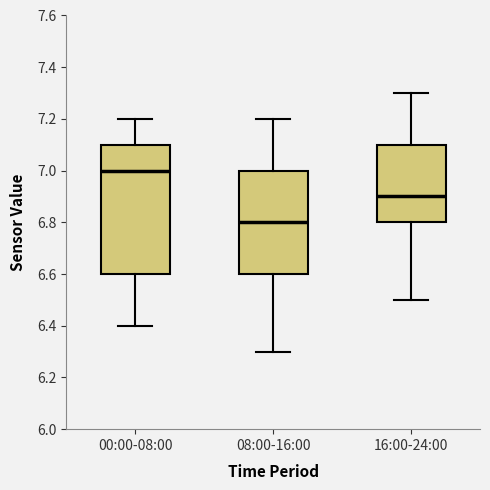

Comparing the boxes themselves (not the whiskers), which one is the tallest?

00:00-08:00